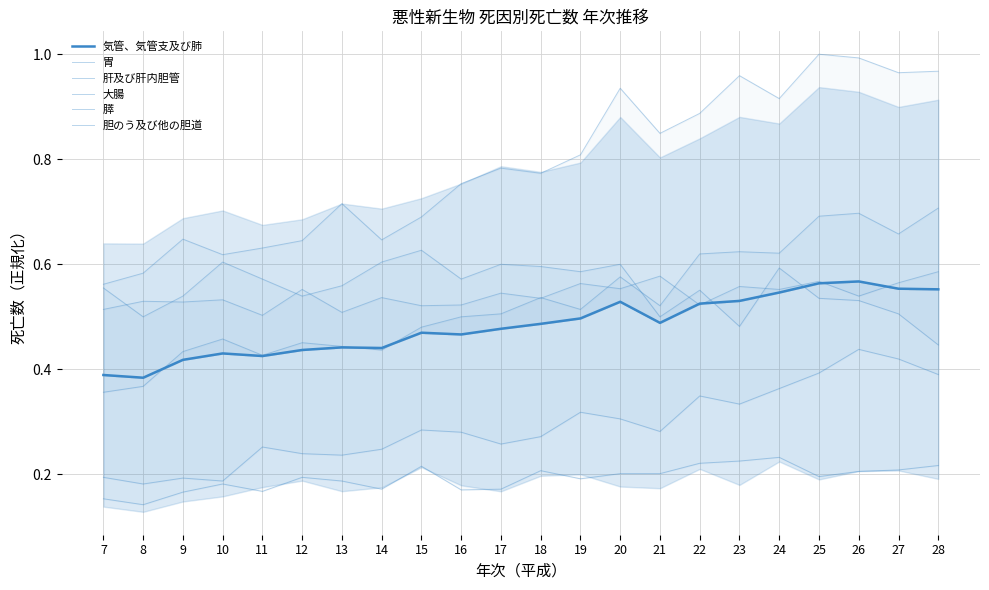

The value of 膵 at 18 is 0.3. True or false?

True